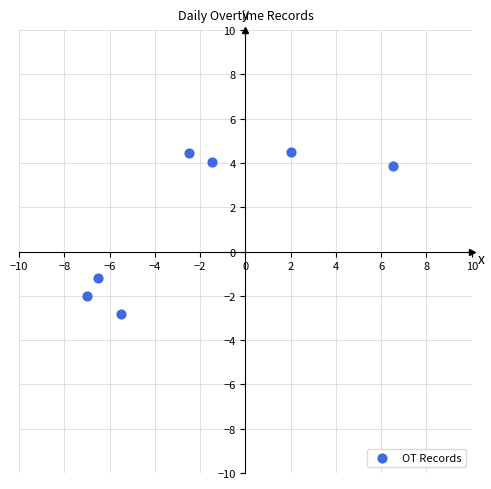

What is the range of X values (max minus min)?

13.5